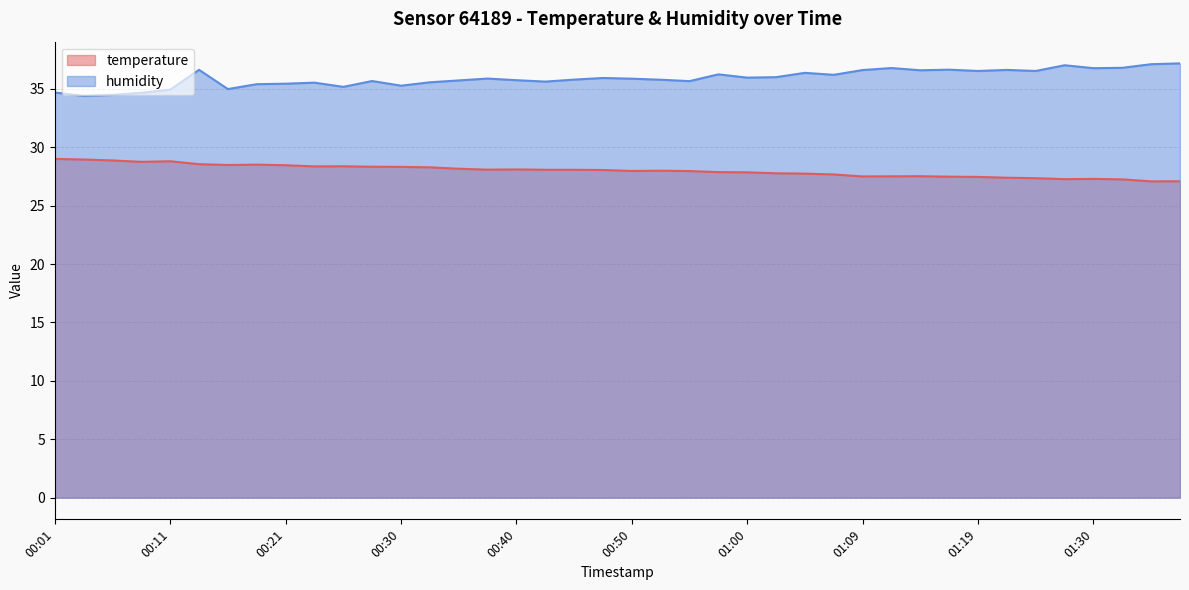

How many interior local valleys does the temperature series have?

8